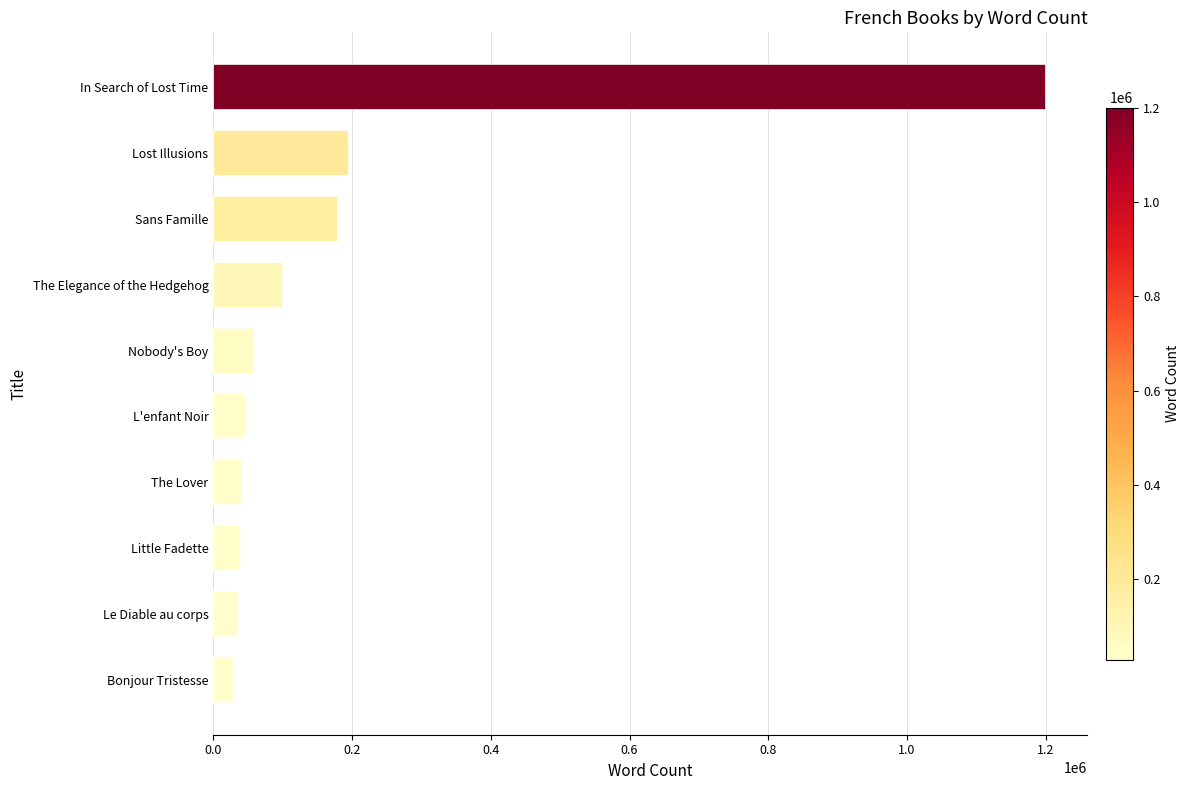

What is the difference between the values at The Lover and In Search of Lost Time?

1158000